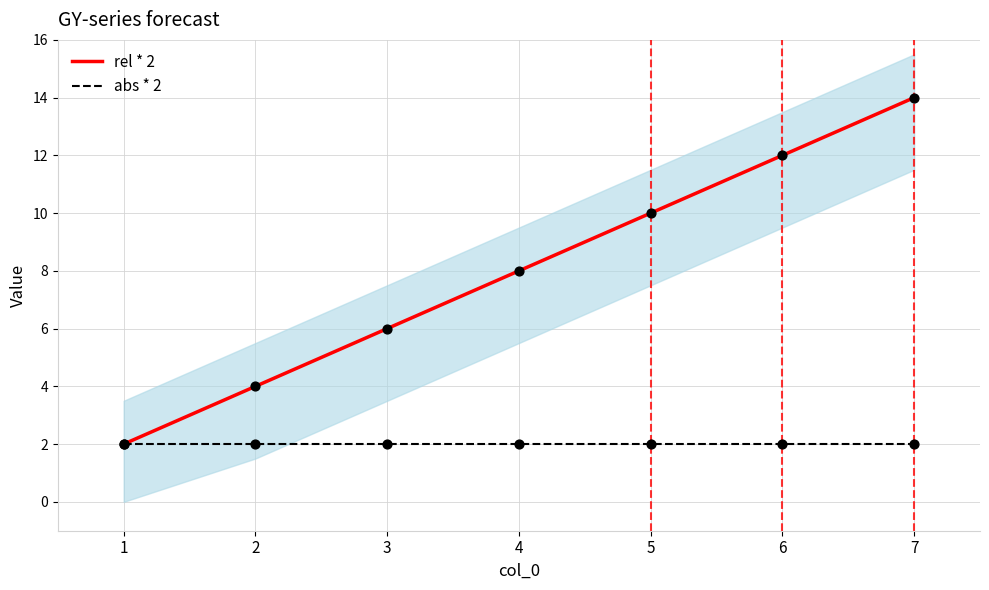

Which series has the widest spread of Y values?

rel * 2